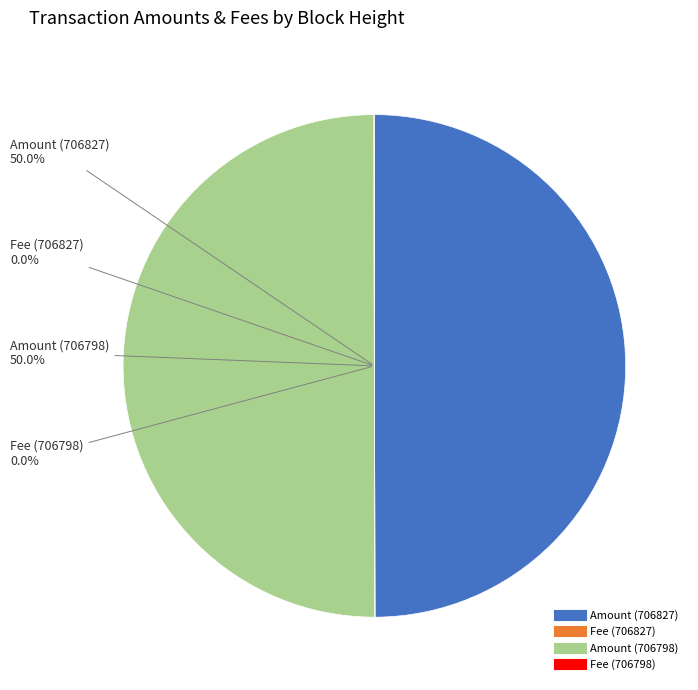

How many slices are in this pie chart?

4